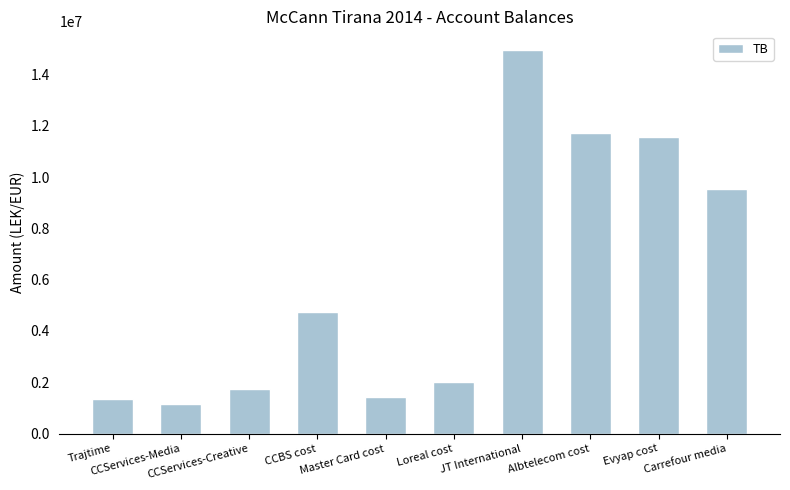

What is the change in value from CCServices-Media to Albtelecom cost?

+10568833.0